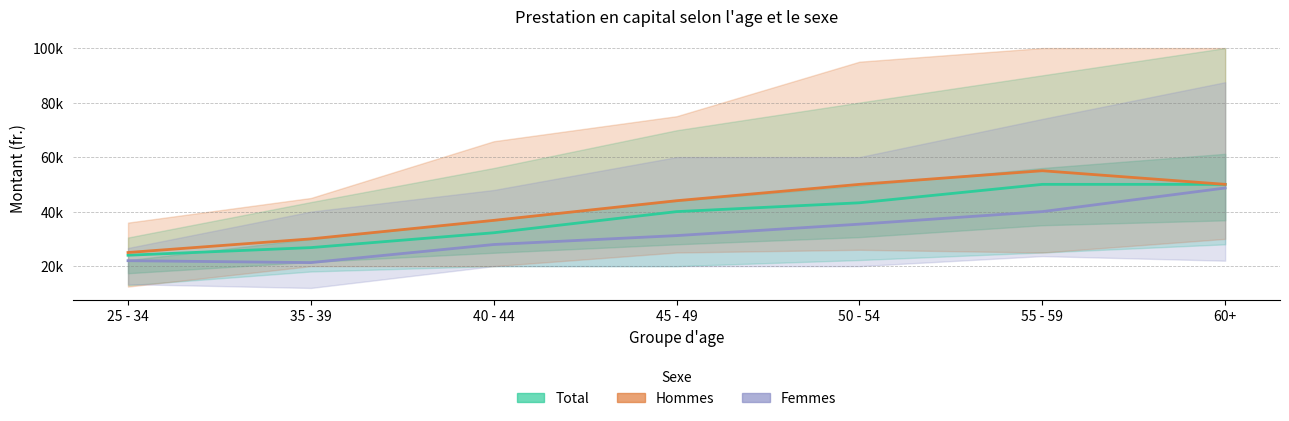

Which series has the largest total across all categories?

Hommes - Médiane